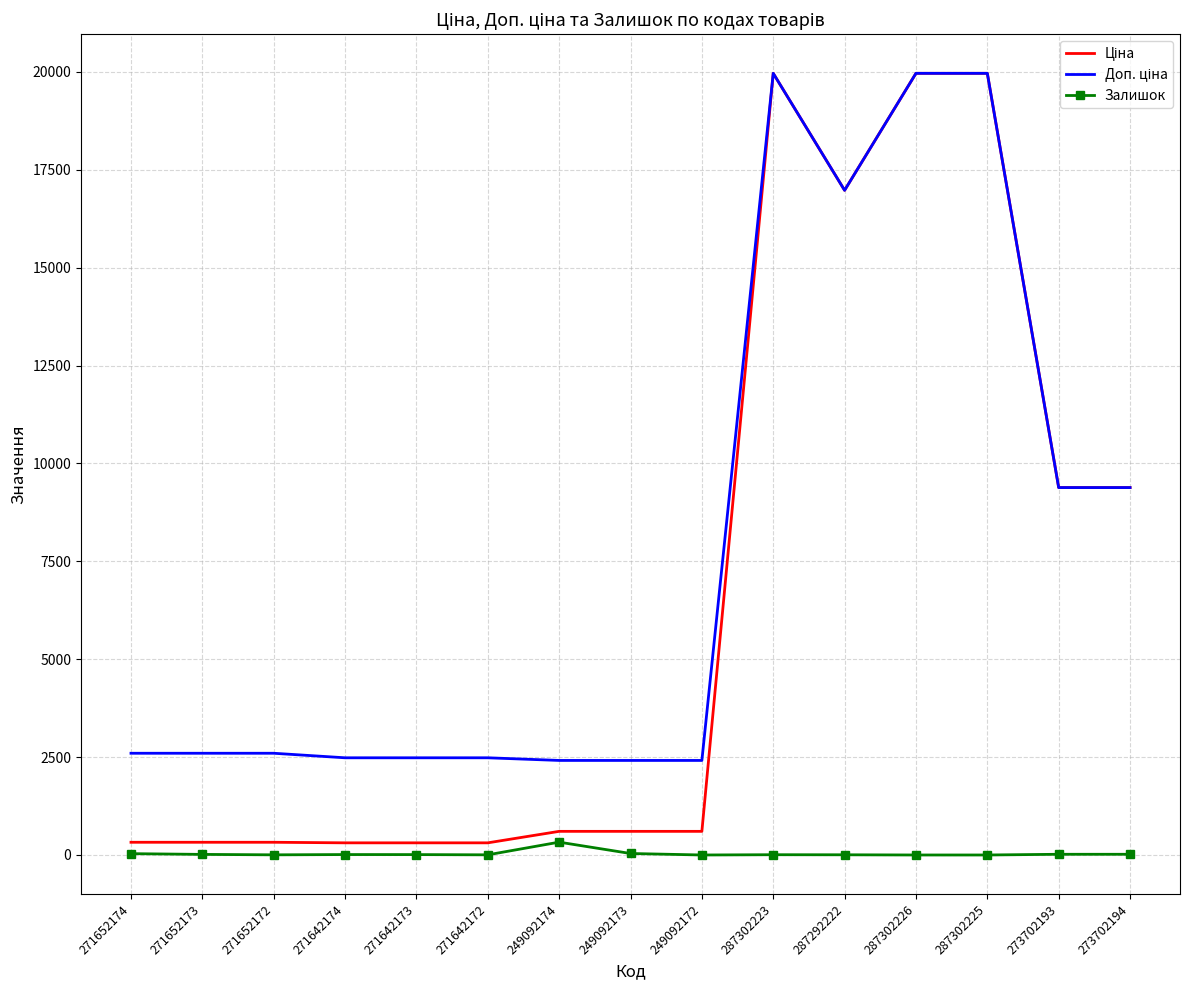

What is the maximum value shown in the chart?

19964.2